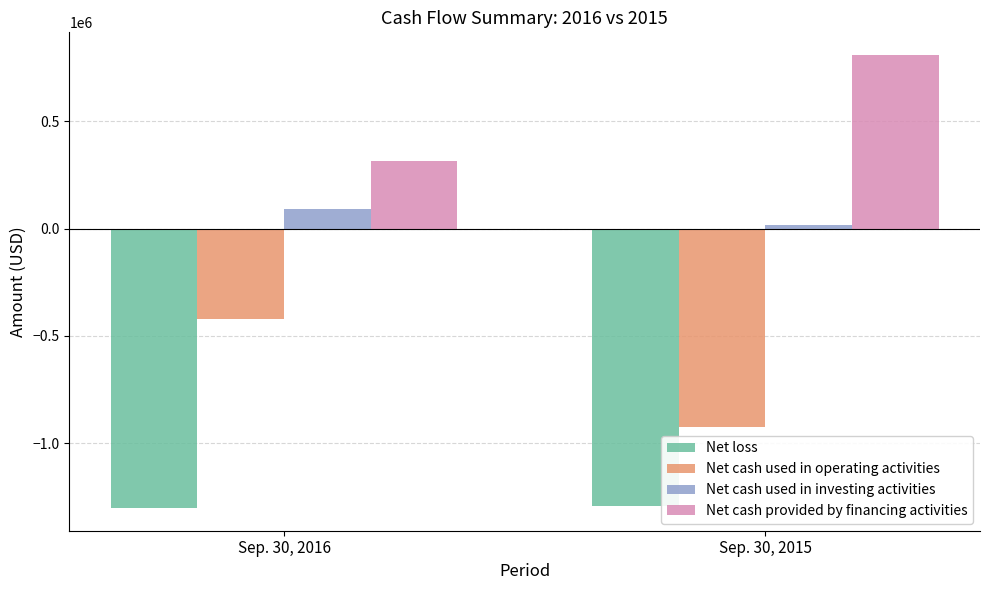

How many bars are there in each group?

4